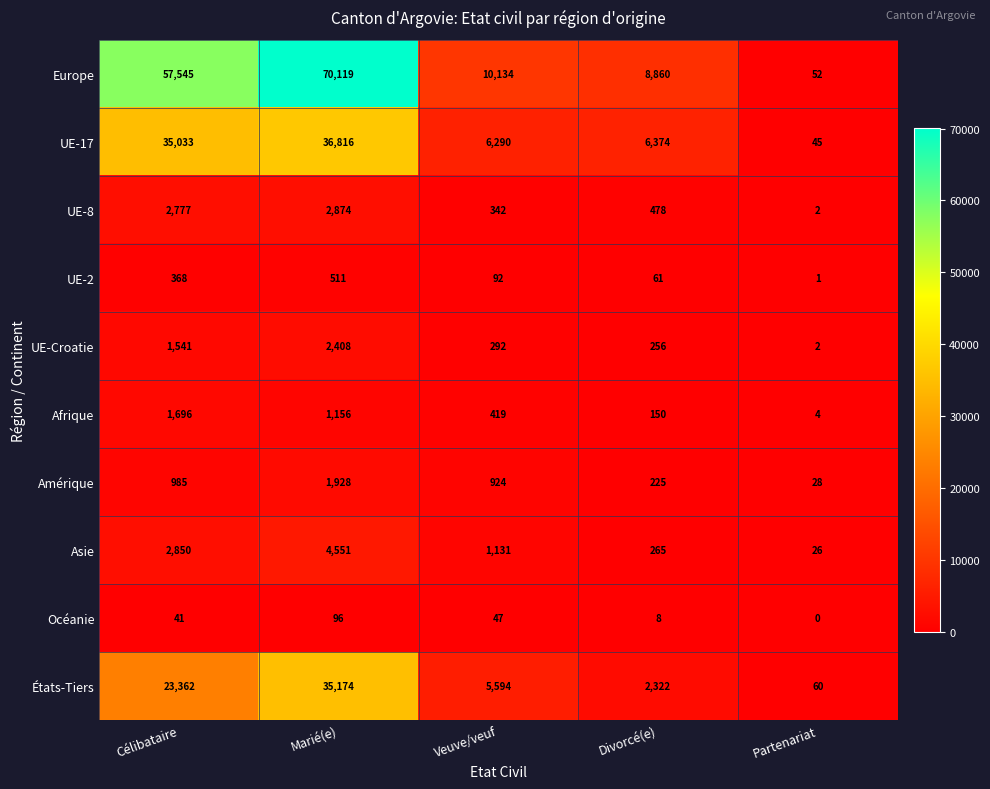

What is the total value across all series at Célibataire?

126198